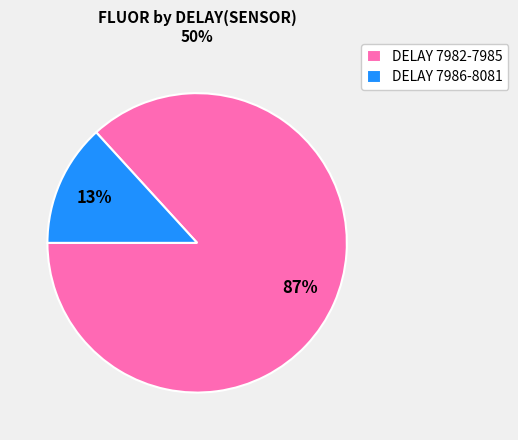

Which slice is the largest?

DELAY 7982-7985